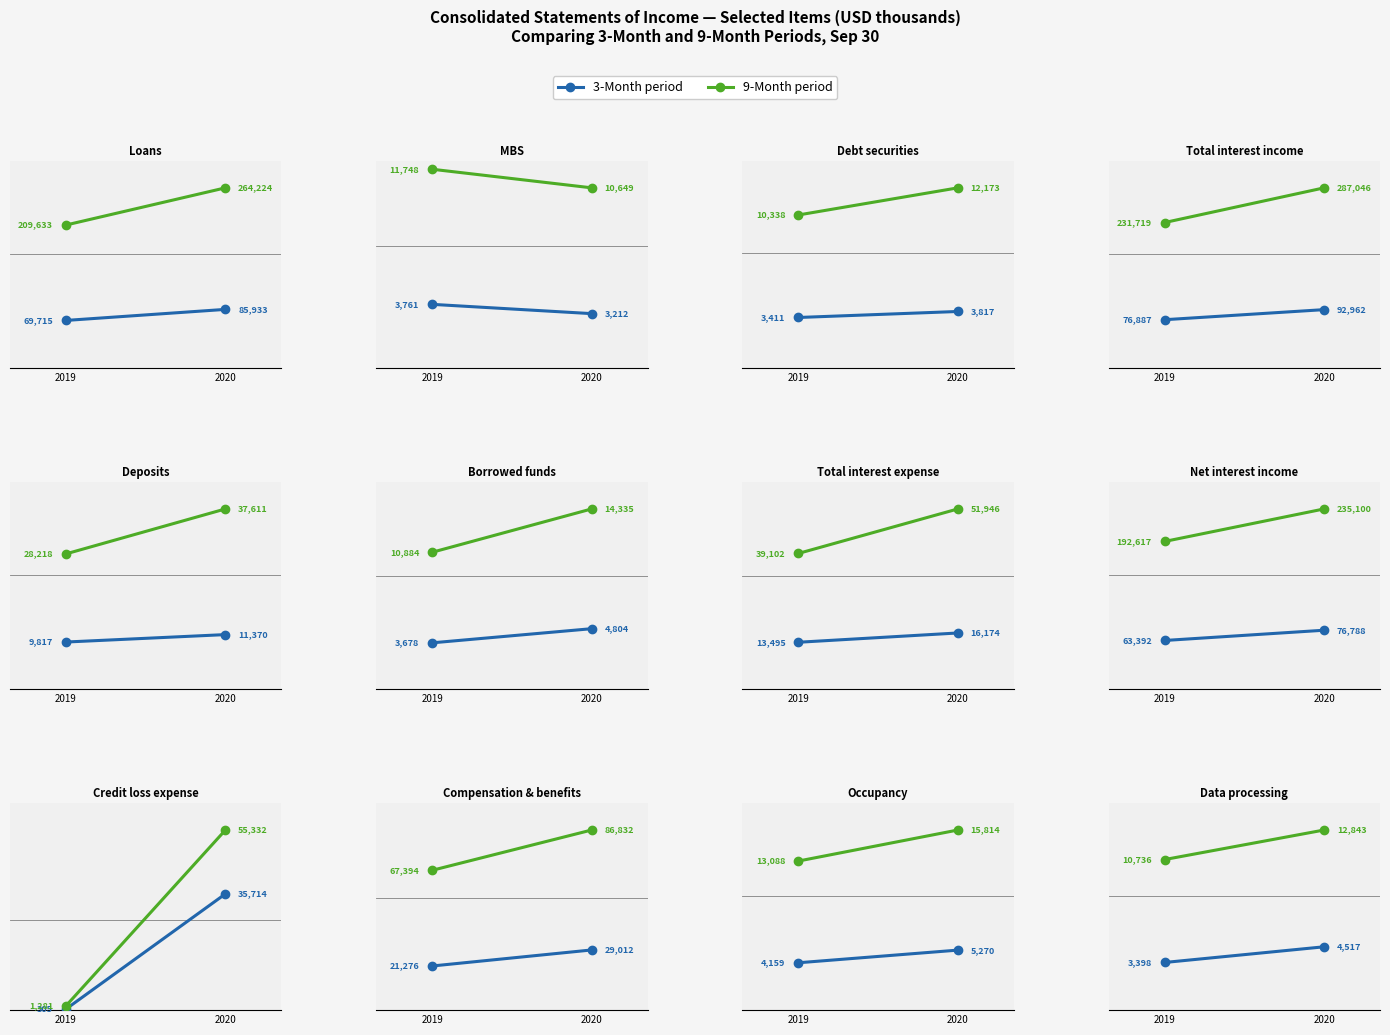

Is this an area chart (filled region under the line)?

No